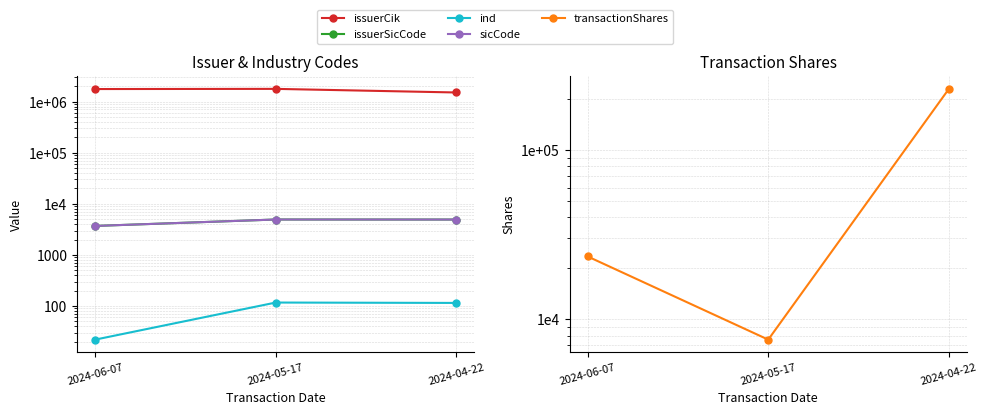

The ind series shows 117 at 2024-05-17. True or false?

True